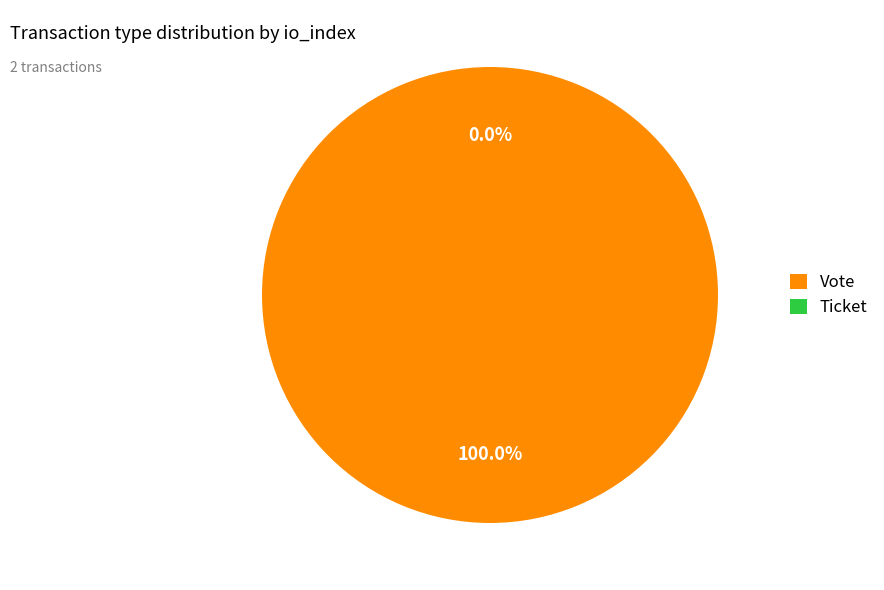

Does any single category account for the majority?

Yes